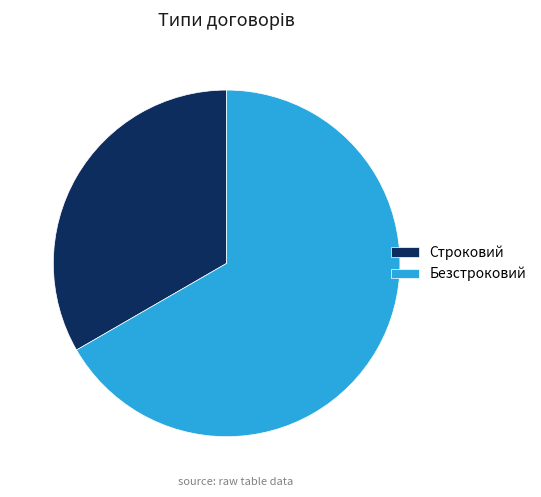

True or false: Безстроковий accounts for 77% of the total.

False